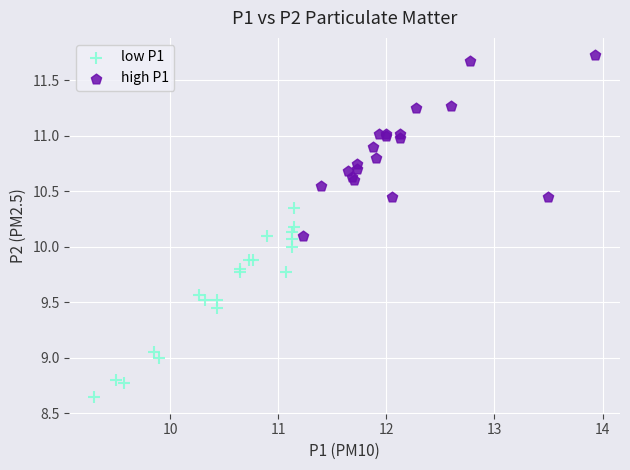

Which series reaches the maximum Y coordinate?

high P1